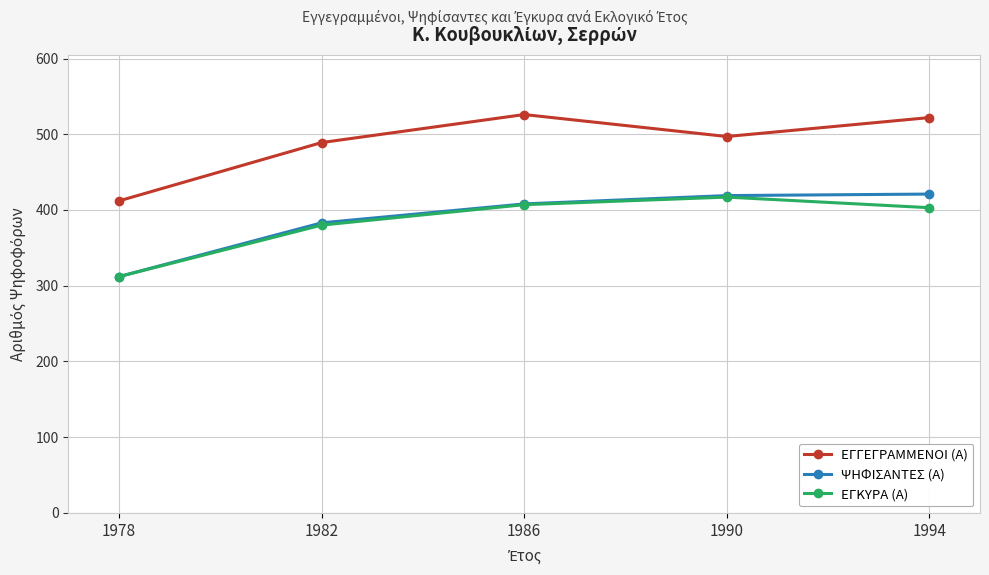

What is the difference between the ΕΓΚΥΡΑ (Α) values at 1994 and 1986?

4